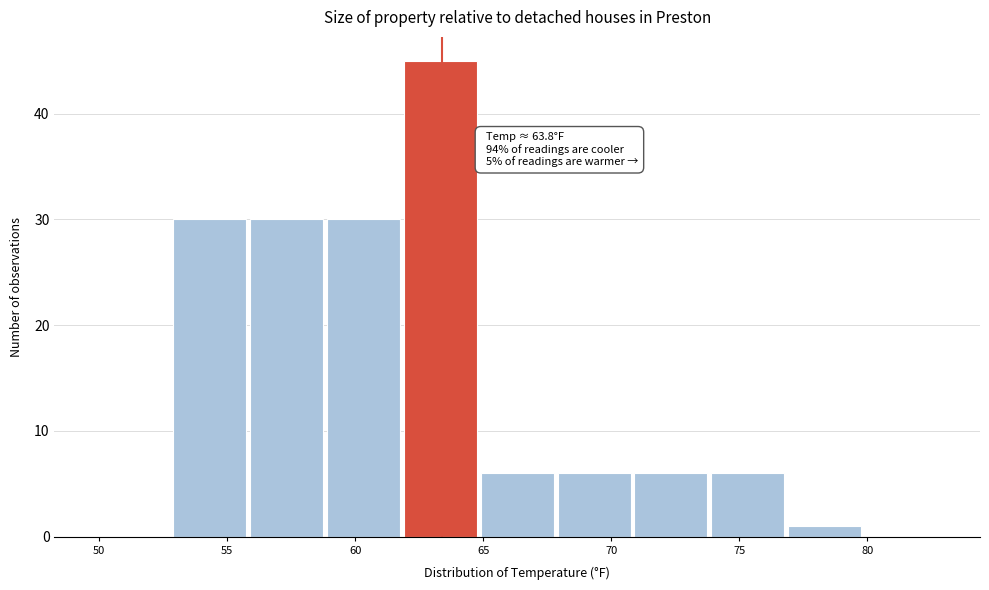

Which range on the x-axis has the tallest bar?

61.9 to 64.9